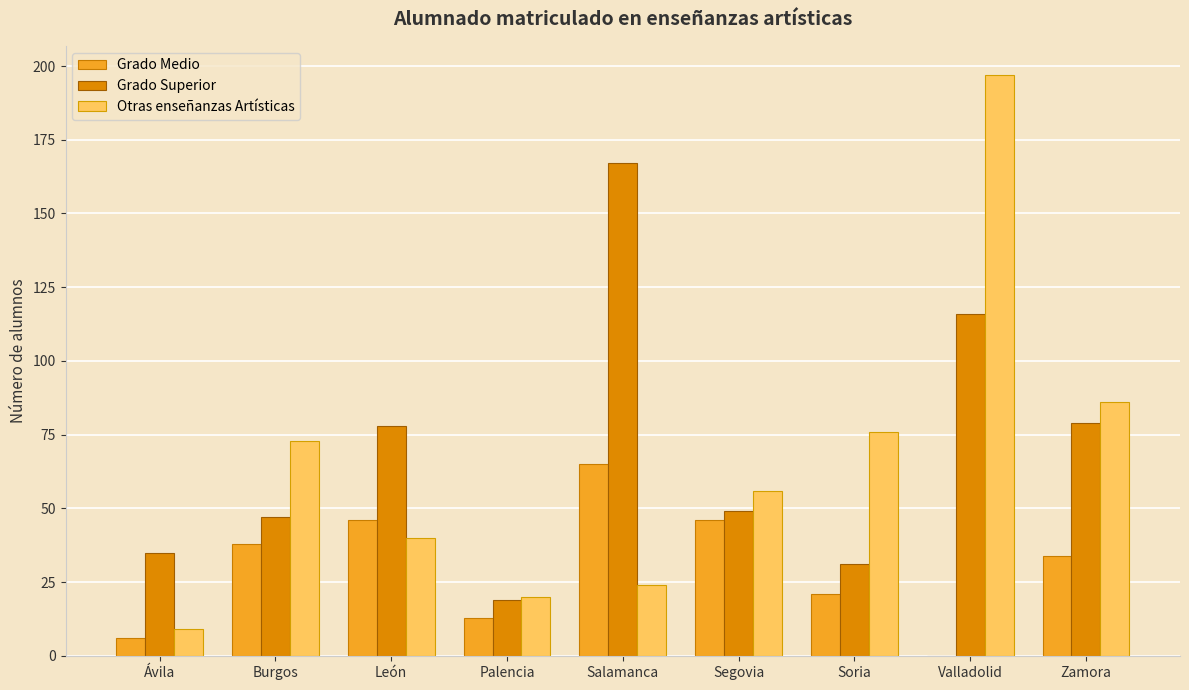

Which series changed the most between Salamanca and Soria?

Grado Superior